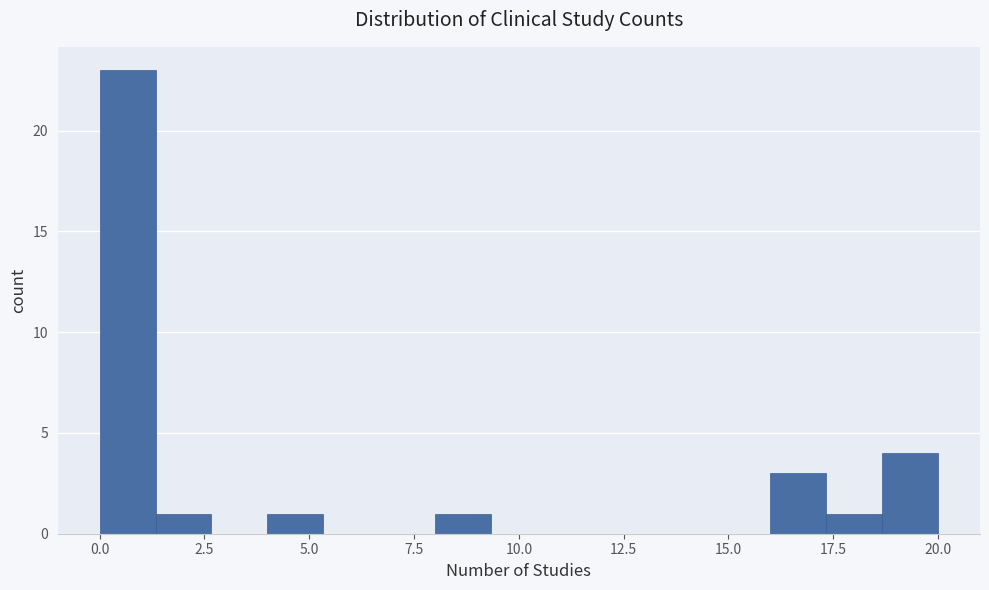

Read against the x-axis, roughly where is the centre of the tallest bar?

0.5